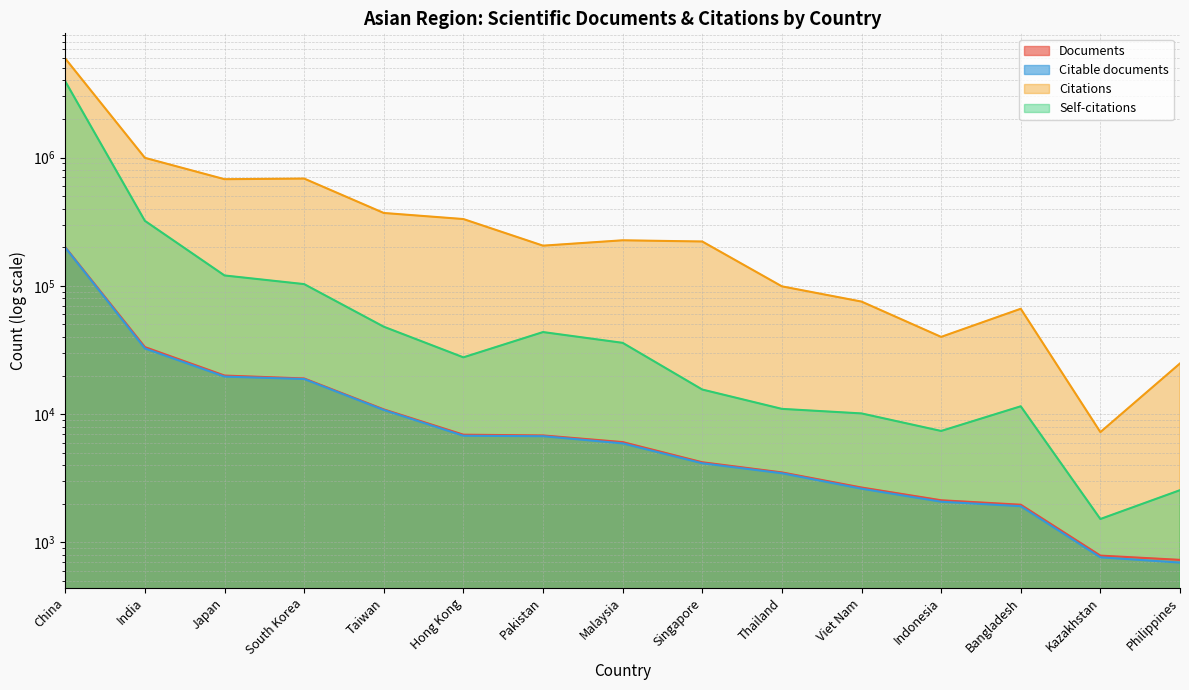

Rank the series by their maximum value, from lowest to highest.

Citable documents, Documents, Self-citations, Citations